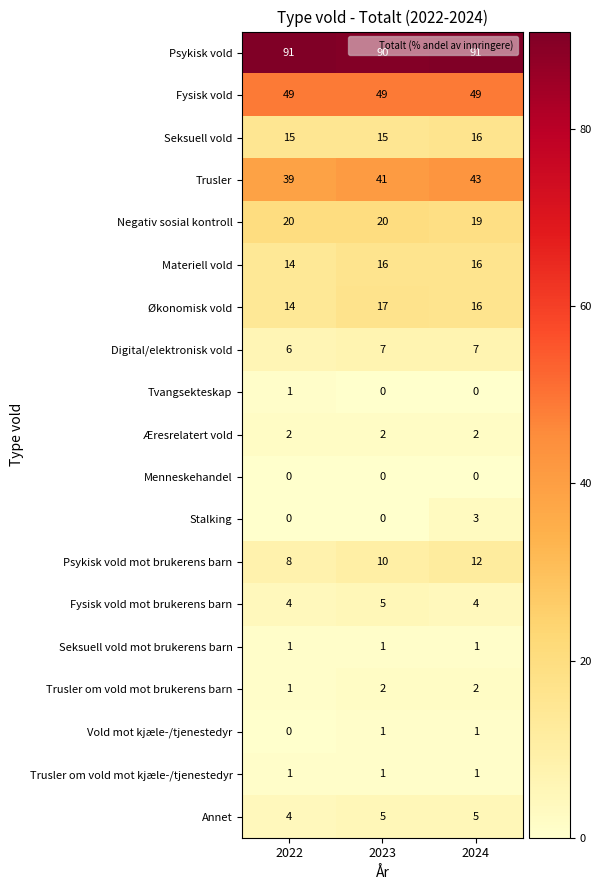

Which series has the largest total across all categories?

Psykisk vold